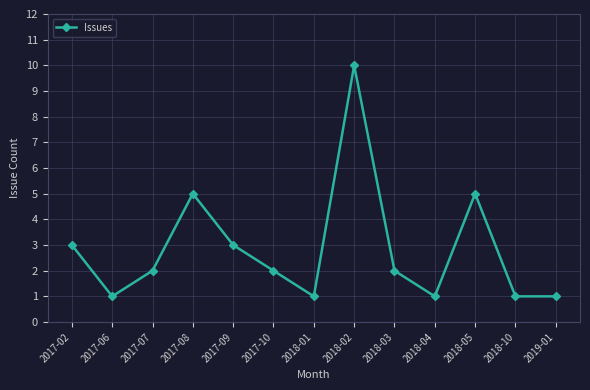

What is the sum of all values?

37